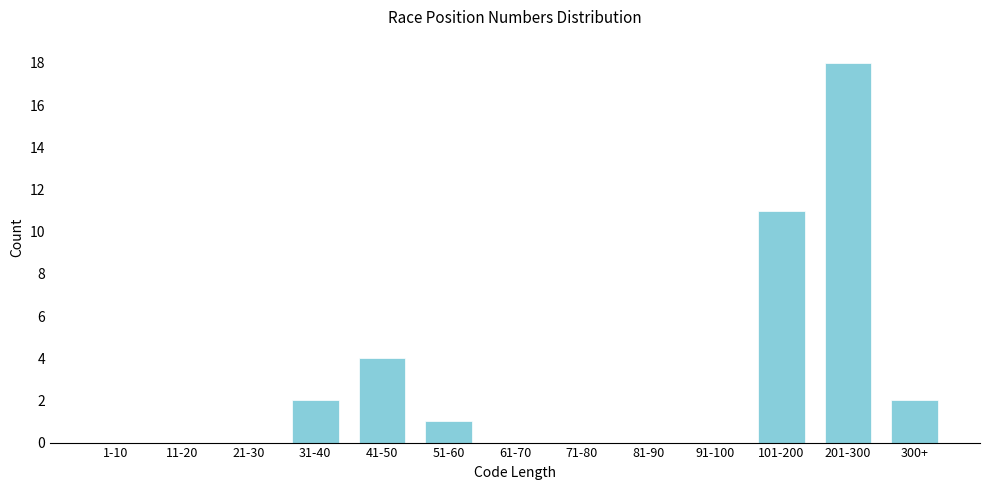

Reading left to right, list all the values displayed in this chart.

1-10=0	11-20=0	21-30=0	31-40=2	41-50=4	51-60=1	61-70=0	71-80=0	81-90=0	91-100=0	101-200=11	201-300=18	300+=2